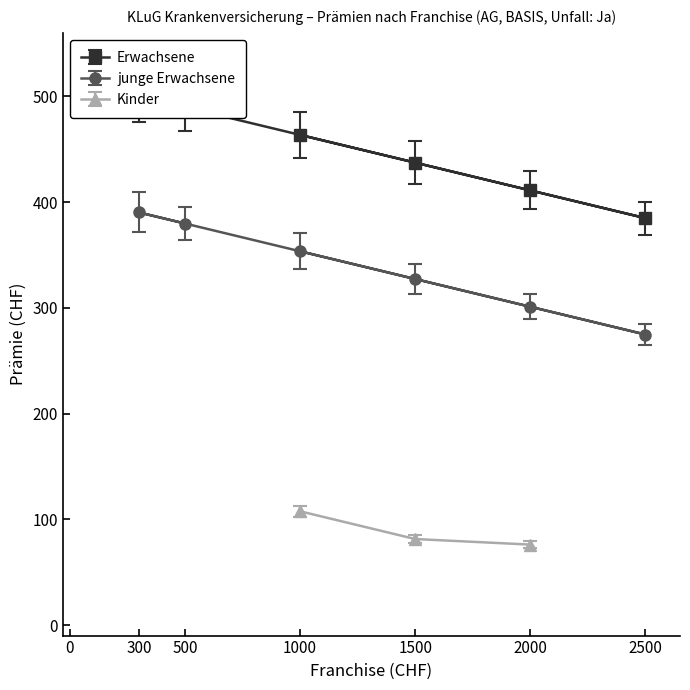

True or false: Erwachsene and junge Erwachsene intersect in this chart.

False